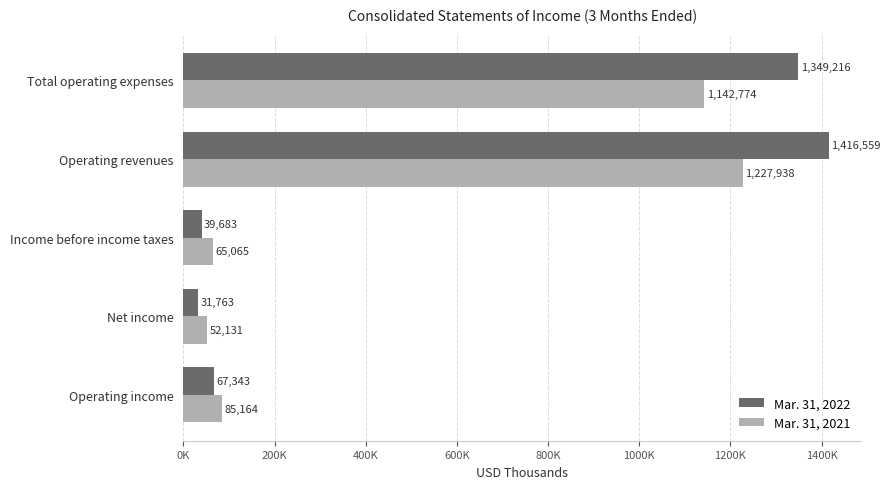

What is the difference between the maximum and minimum values in the Mar. 31, 2022 series?

1384796